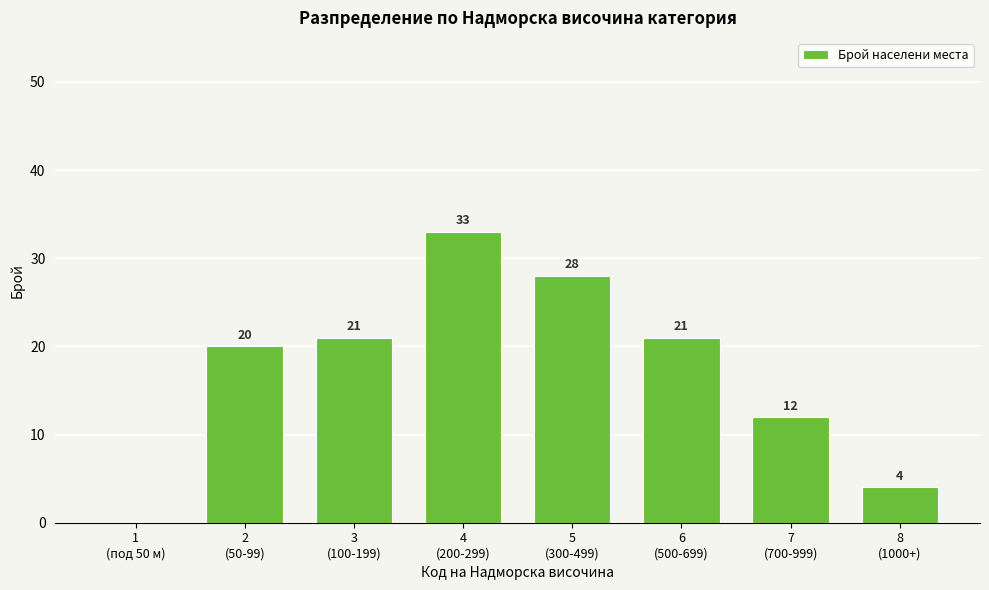

What is the sum of all values?

139